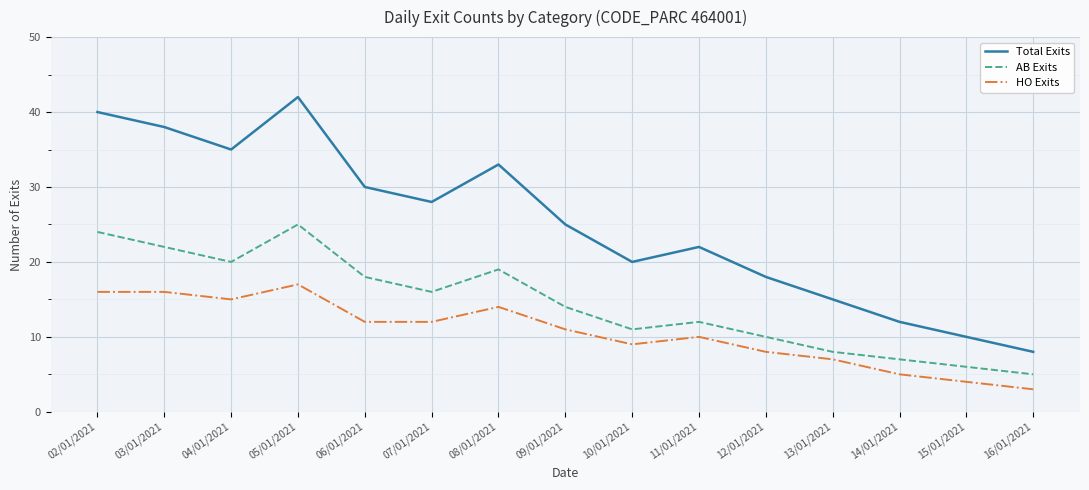

Reading left to right, list all the values displayed in this chart.

Total Exits: 02/01/2021=40	03/01/2021=38	04/01/2021=35	05/01/2021=42	06/01/2021=30	07/01/2021=28	08/01/2021=33	09/01/2021=25	10/01/2021=20	11/01/2021=22	12/01/2021=18	13/01/2021=15	14/01/2021=12	15/01/2021=10	16/01/2021=8
AB Exits: 02/01/2021=24	03/01/2021=22	04/01/2021=20	05/01/2021=25	06/01/2021=18	07/01/2021=16	08/01/2021=19	09/01/2021=14	10/01/2021=11	11/01/2021=12	12/01/2021=10	13/01/2021=8	14/01/2021=7	15/01/2021=6	16/01/2021=5
HO Exits: 02/01/2021=16	03/01/2021=16	04/01/2021=15	05/01/2021=17	06/01/2021=12	07/01/2021=12	08/01/2021=14	09/01/2021=11	10/01/2021=9	11/01/2021=10	12/01/2021=8	13/01/2021=7	14/01/2021=5	15/01/2021=4	16/01/2021=3